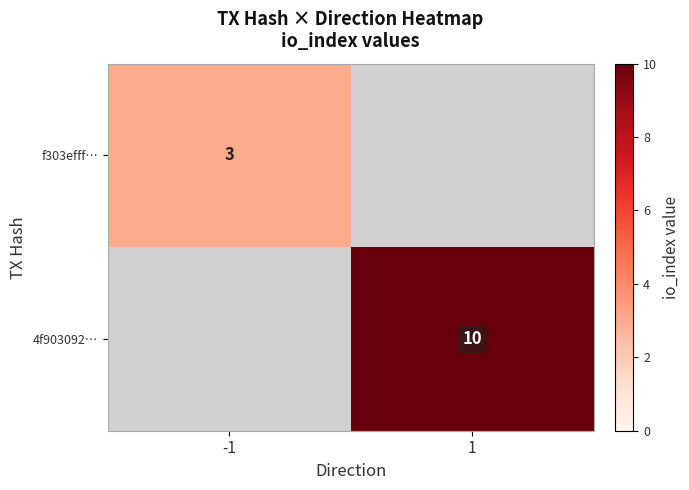

Is the value of f303efff… at -1 greater than the value of 4f903092… at 1?

No